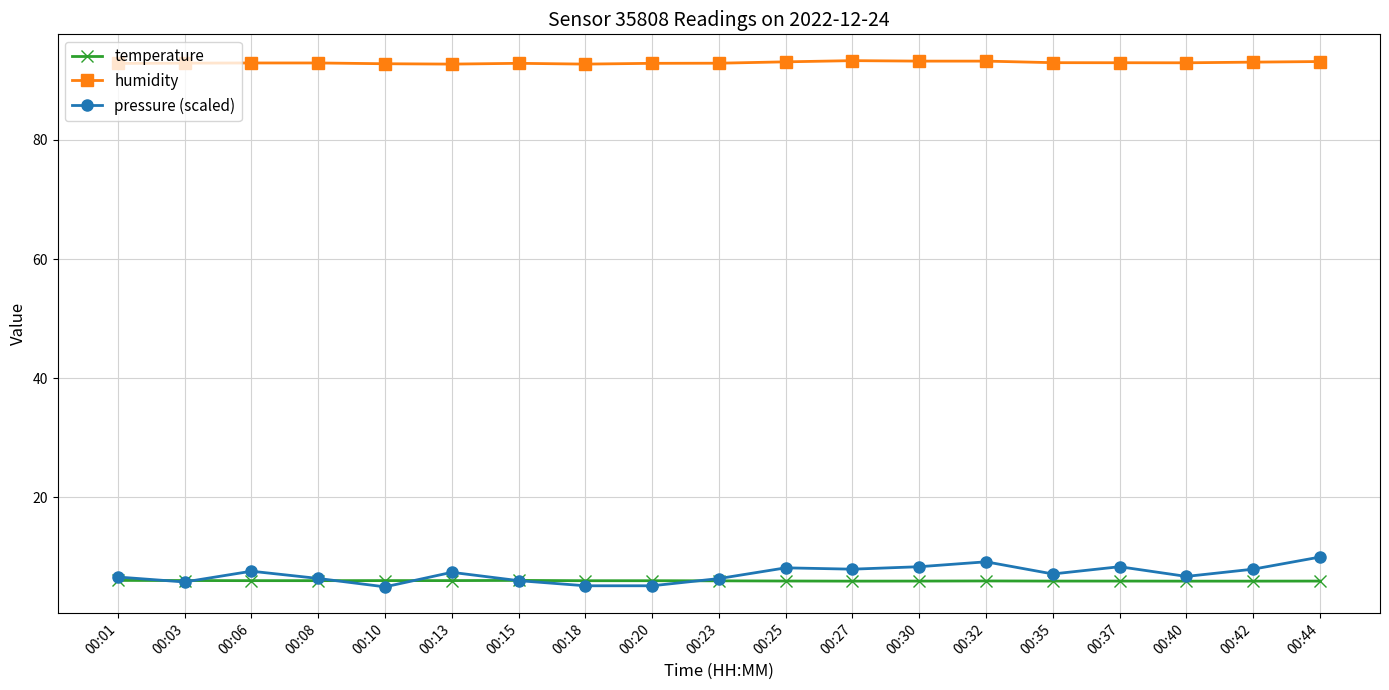

What is the minimum value shown in the chart?

5.0